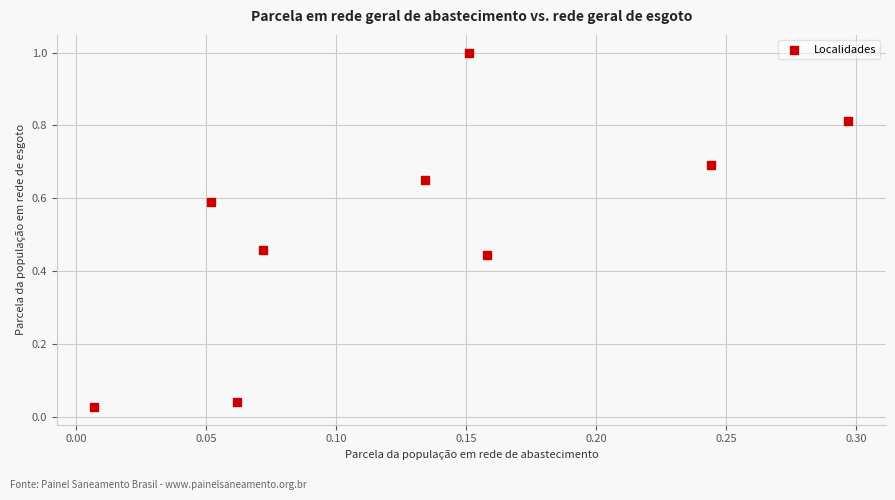

What is the range of Y values (max minus min)?

1.0